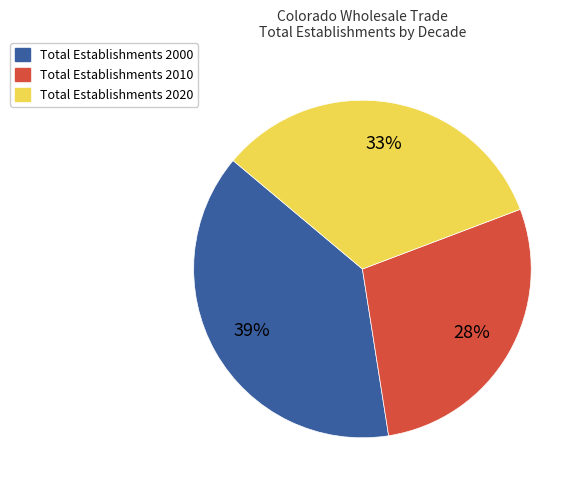

Rank the categories by value from lowest to highest.

Total Establishments 2010, Total Establishments 2020, Total Establishments 2000